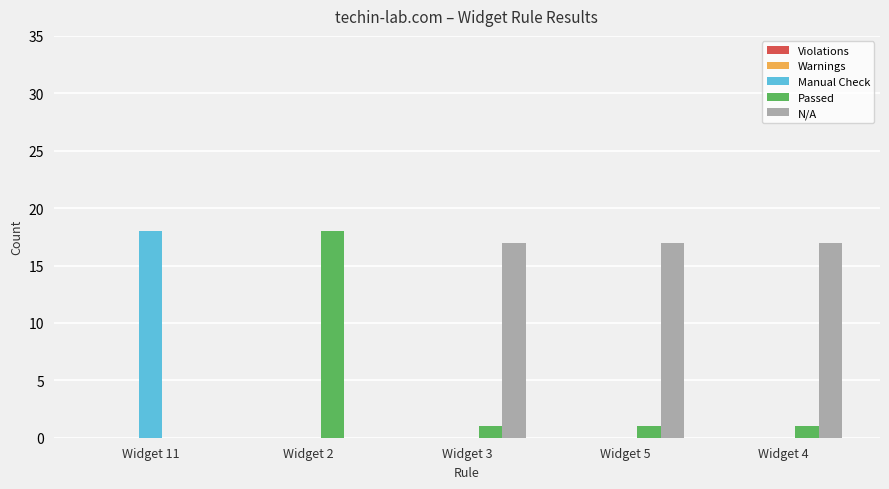

Which series has the largest total across all categories?

N/A